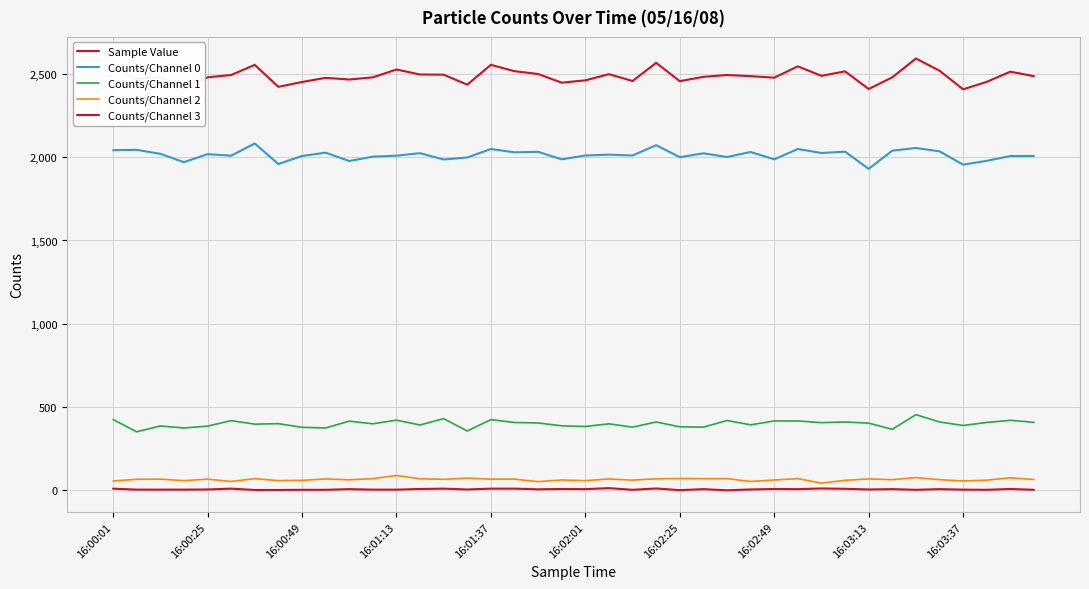

Does the chart display data point markers on the line(s)?

No